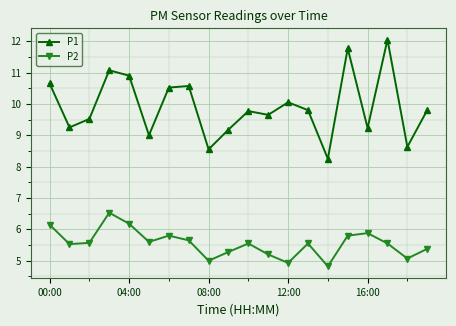

What is the value of the P2 point at the 4th from the left?

6.5